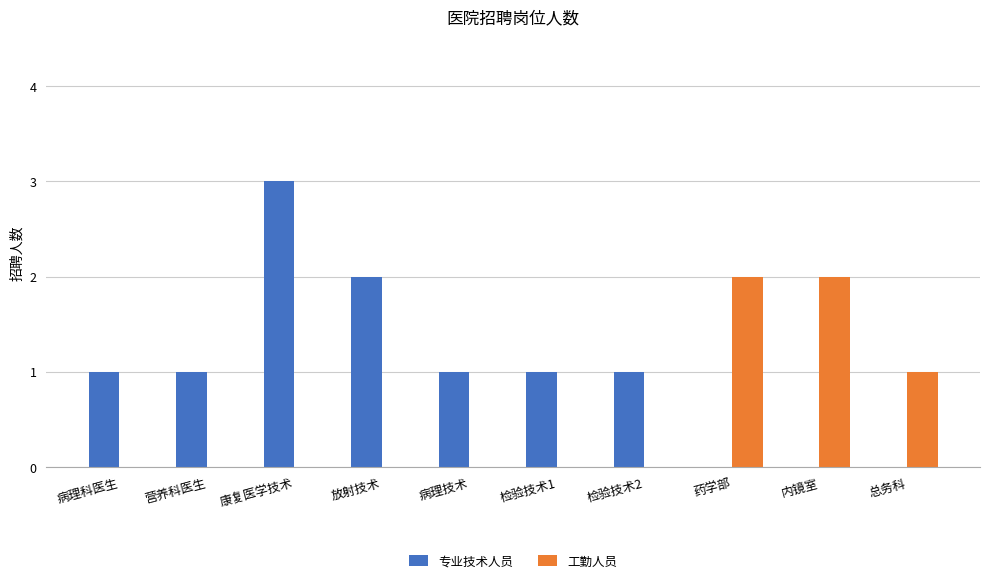

How many data points does each series have?

10